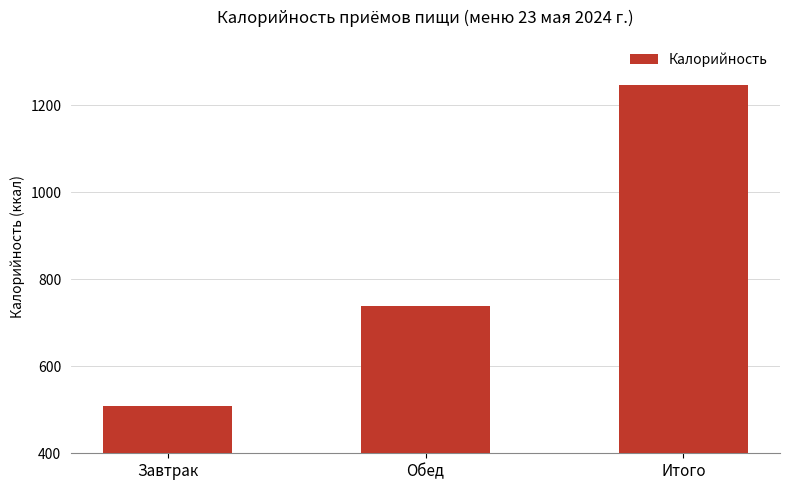

Reading left to right, list all the values displayed in this chart.

Завтрак=508	Обед=738	Итого=1246